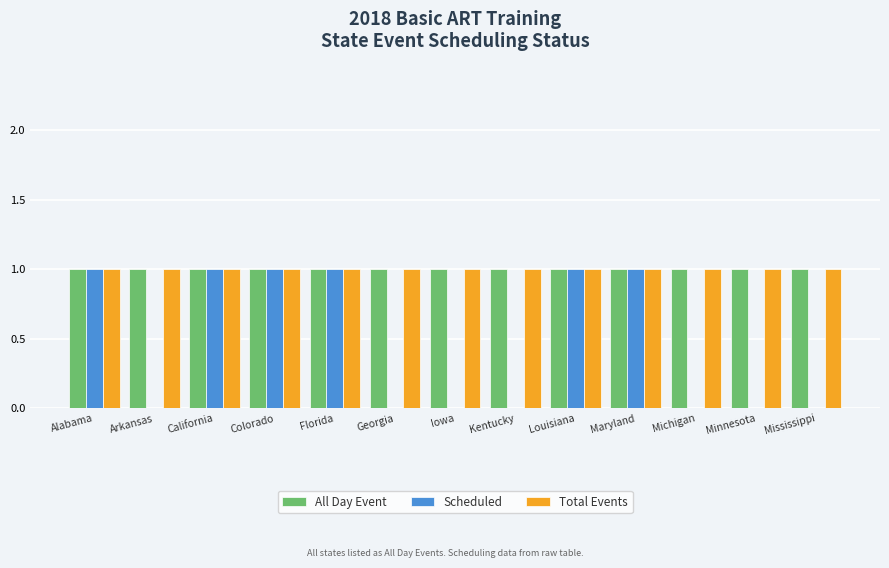

Are the bars horizontal?

No